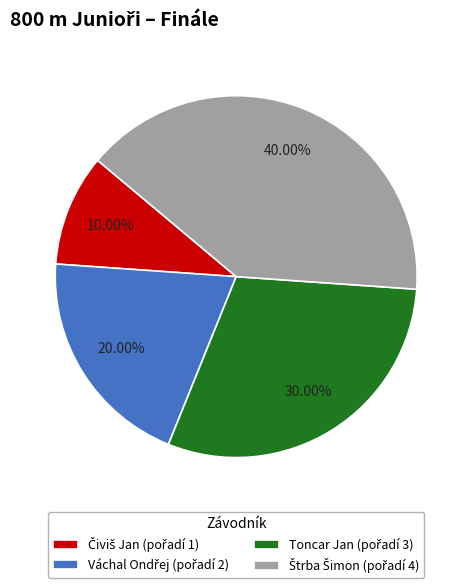

Is there any slice that represents more than half of the pie?

No